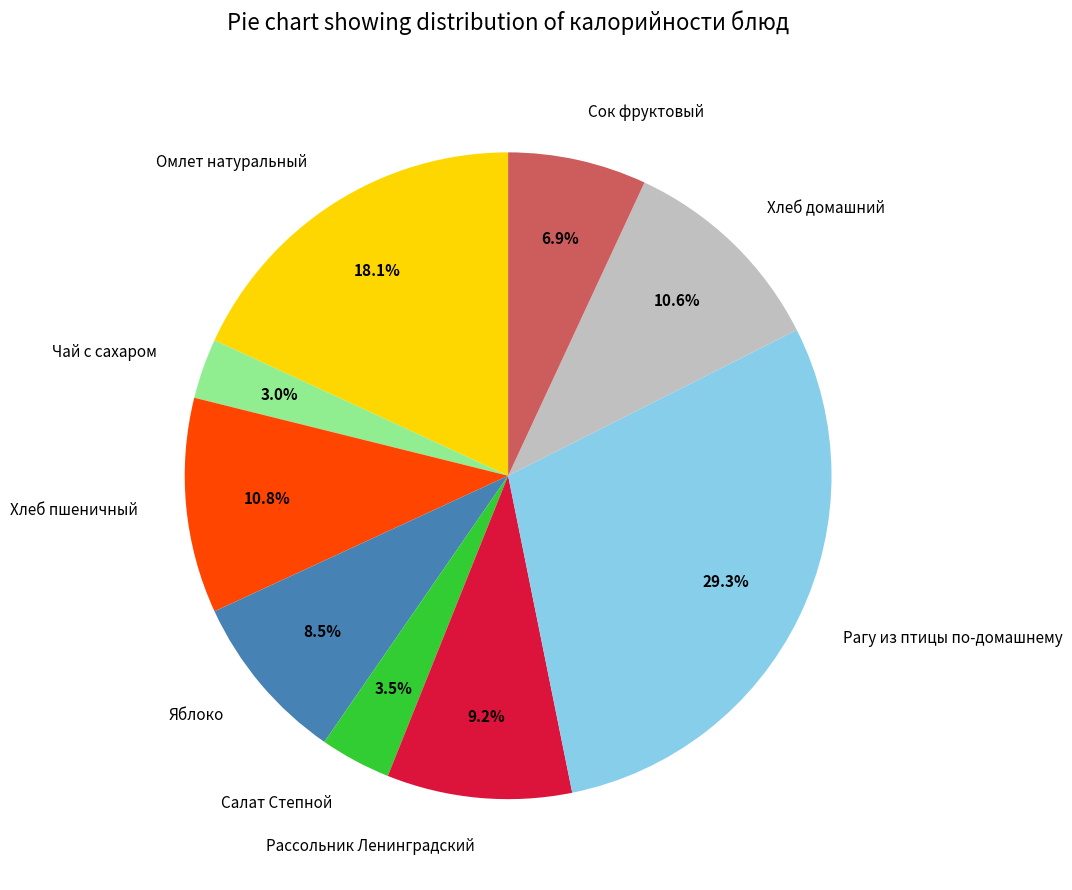

To the nearest percent, what is the average slice percentage?

11%